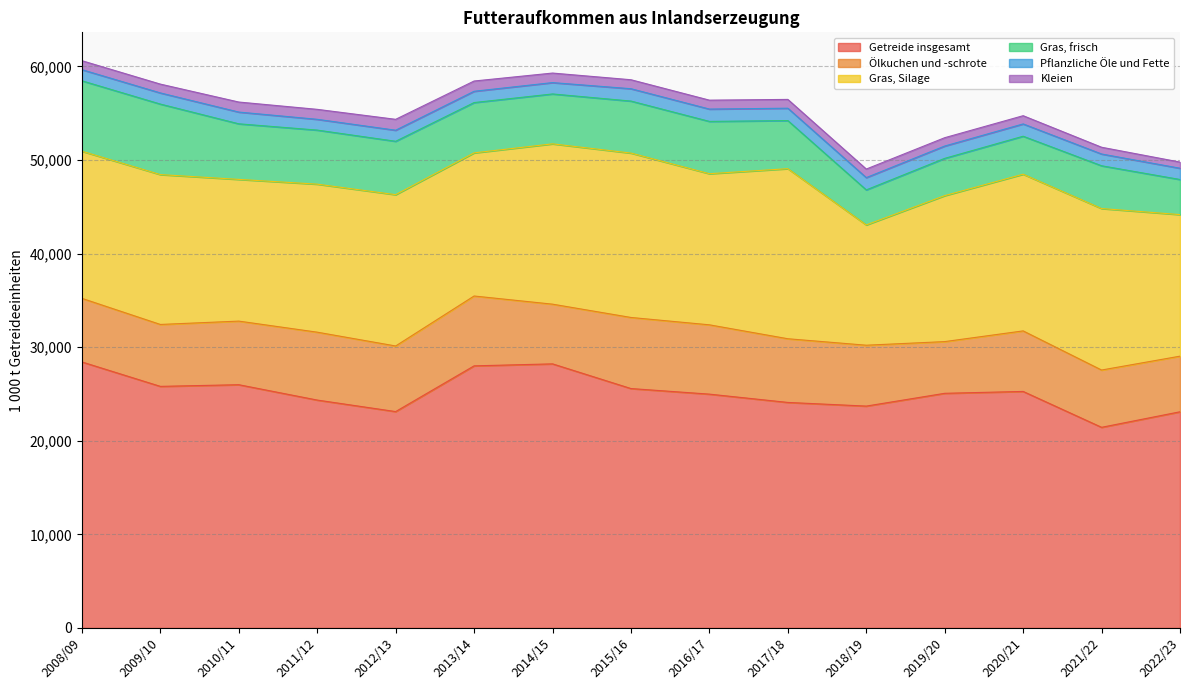

What is the value of the Kleien point at the 14th from the left?

722